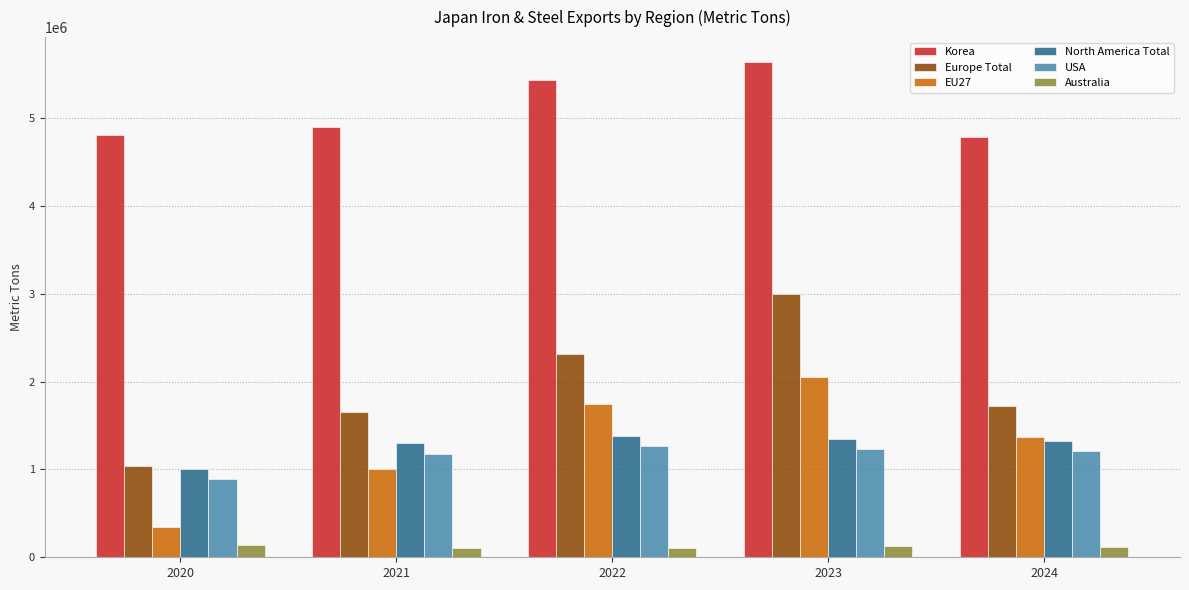

List the series in order of their peak value, highest first.

Korea, Europe Total, EU27, North America Total, USA, Australia